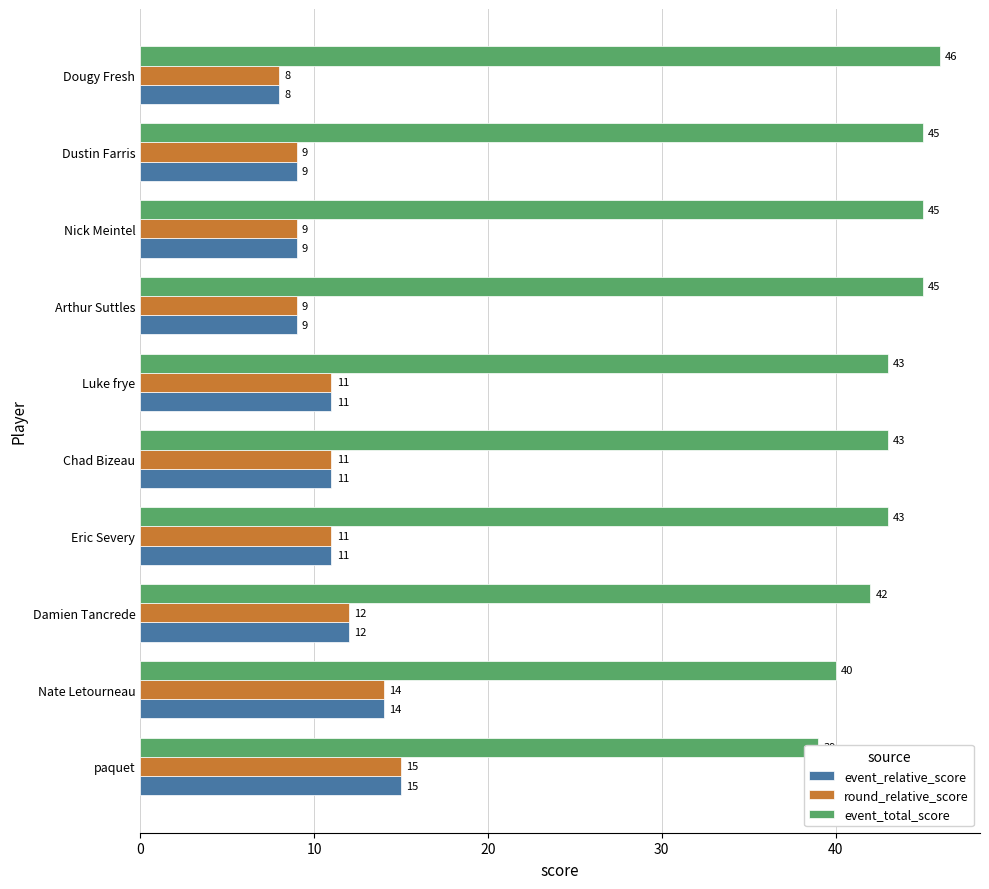

What is the difference between the maximum and second lowest values in the event_relative_score series?

6